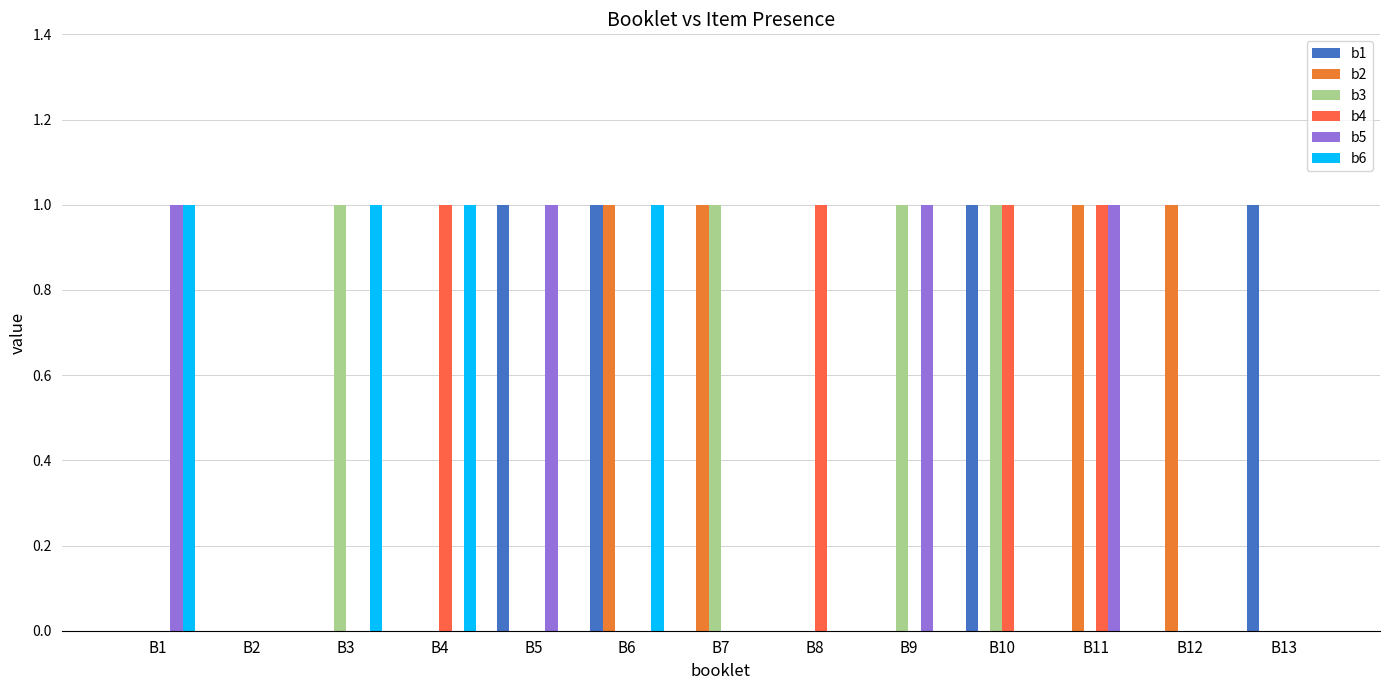

Which series changed the most between B5 and B8?

b1